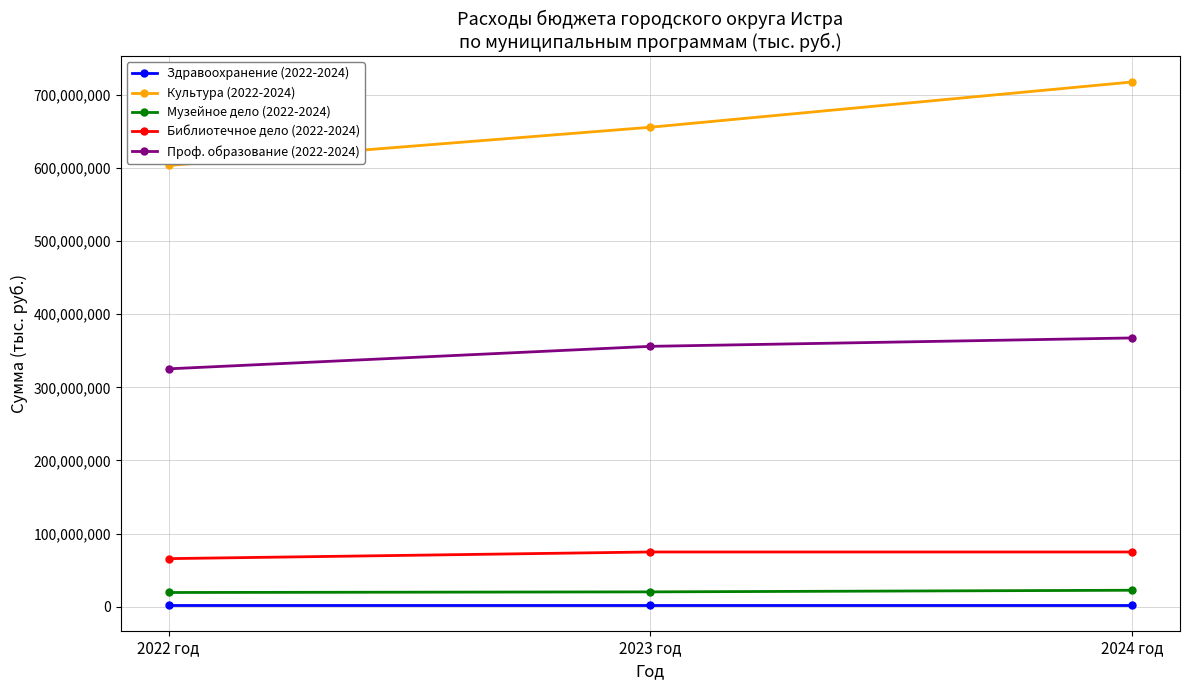

What is the minimum value for Музейное дело (2022-2024)?

19534075.6